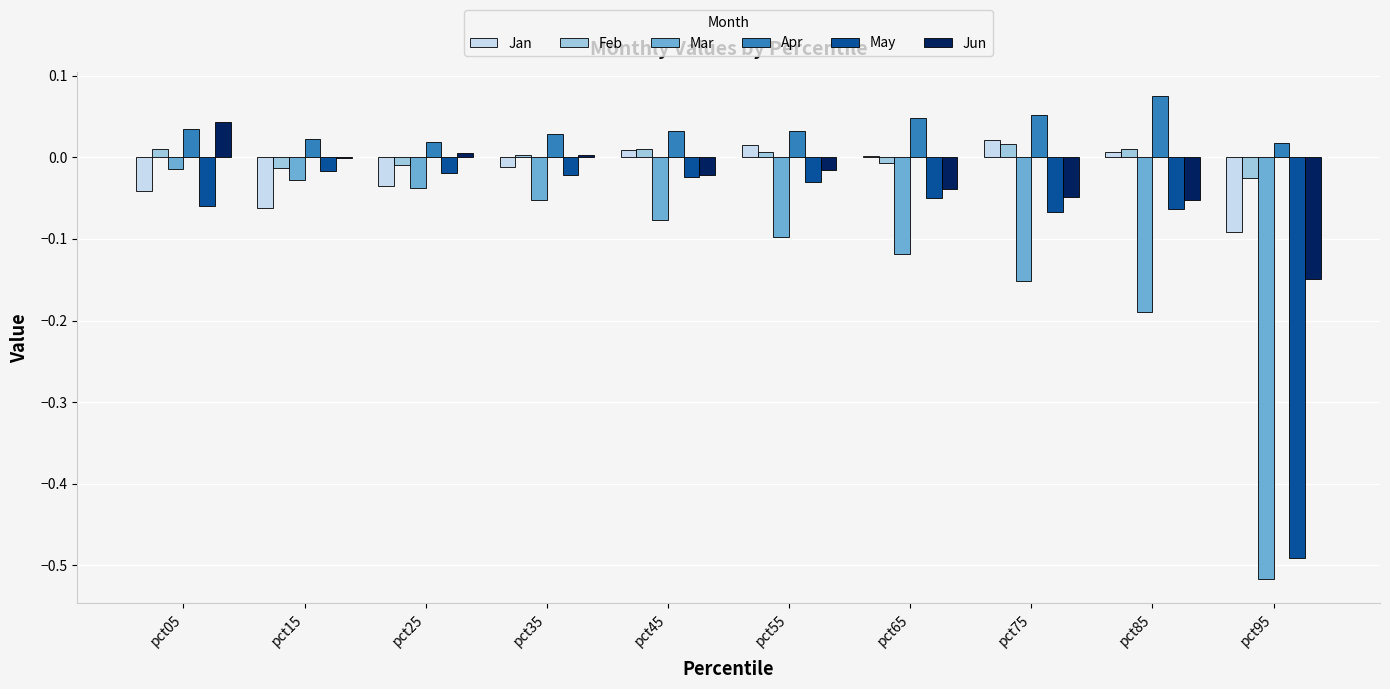

Is it true that Apr equals 0.0 at pct65?

True